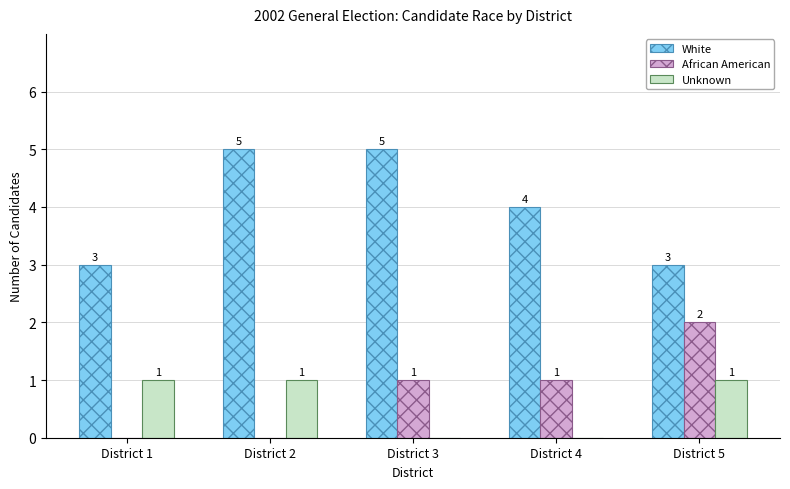

What is the sum of all White values?

20